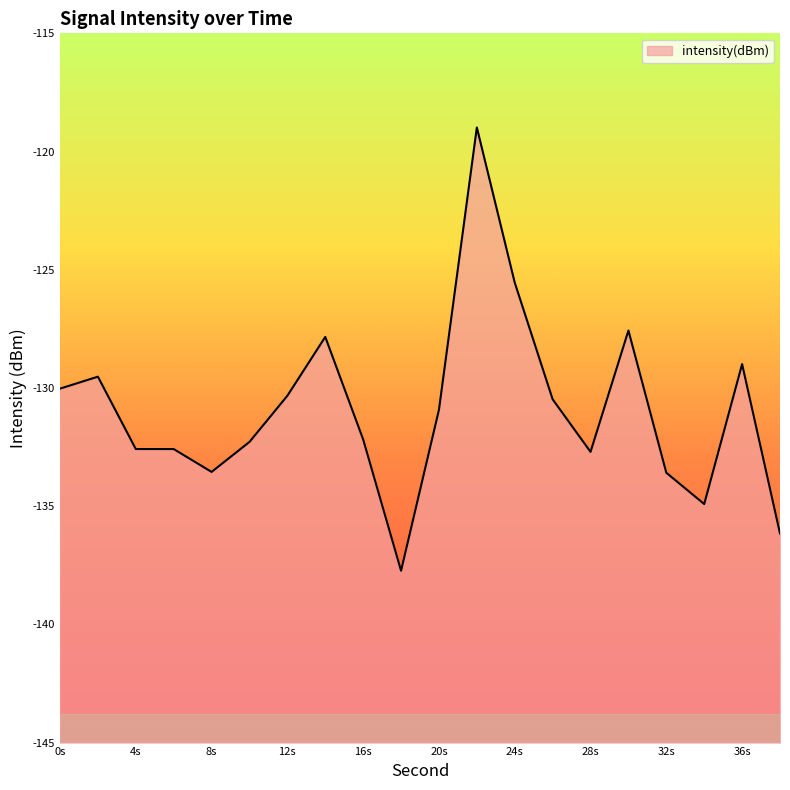

How many distinct data groups are displayed?

1